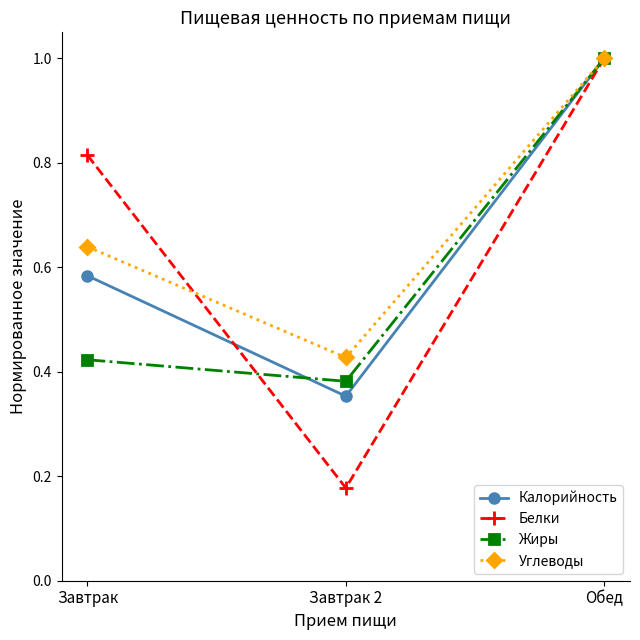

What is the maximum value shown in the chart?

1.0